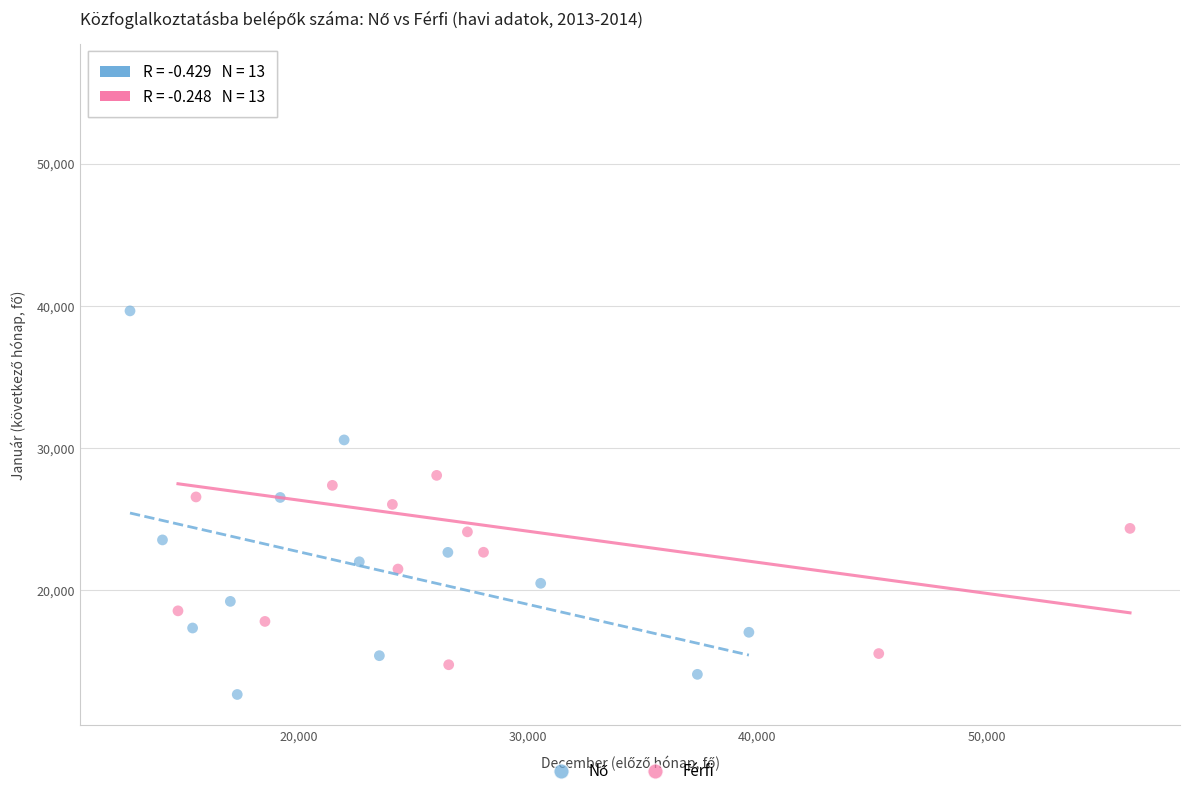

Which series has the widest spread of Y values?

Férfi